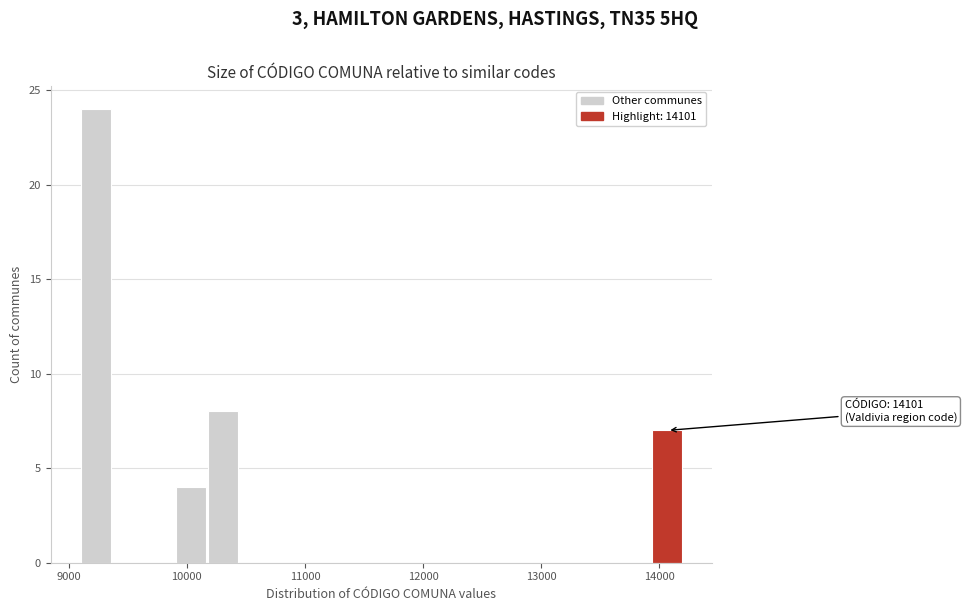

Read against the x-axis, roughly where is the centre of the tallest bar?

9200